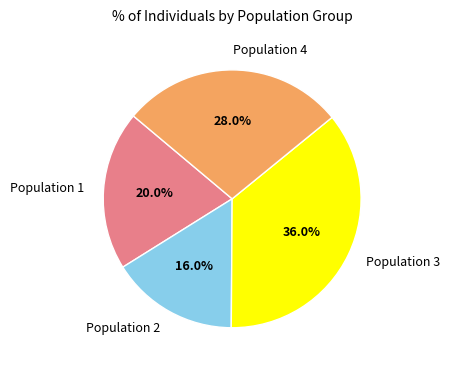

Rank the categories by value from lowest to highest.

Population 2, Population 1, Population 4, Population 3